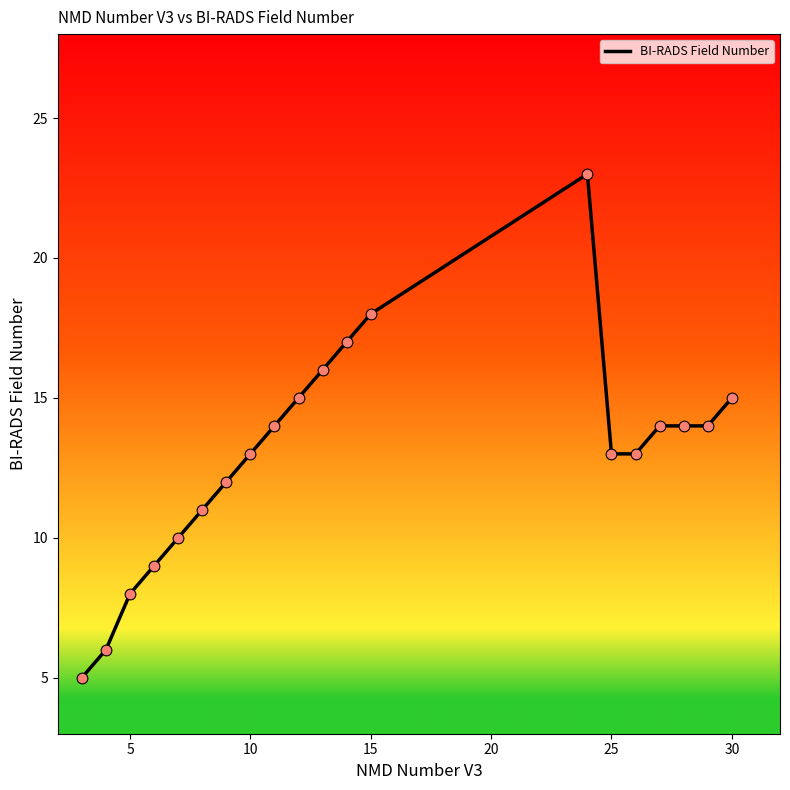

What is the difference between the maximum and minimum values?

18